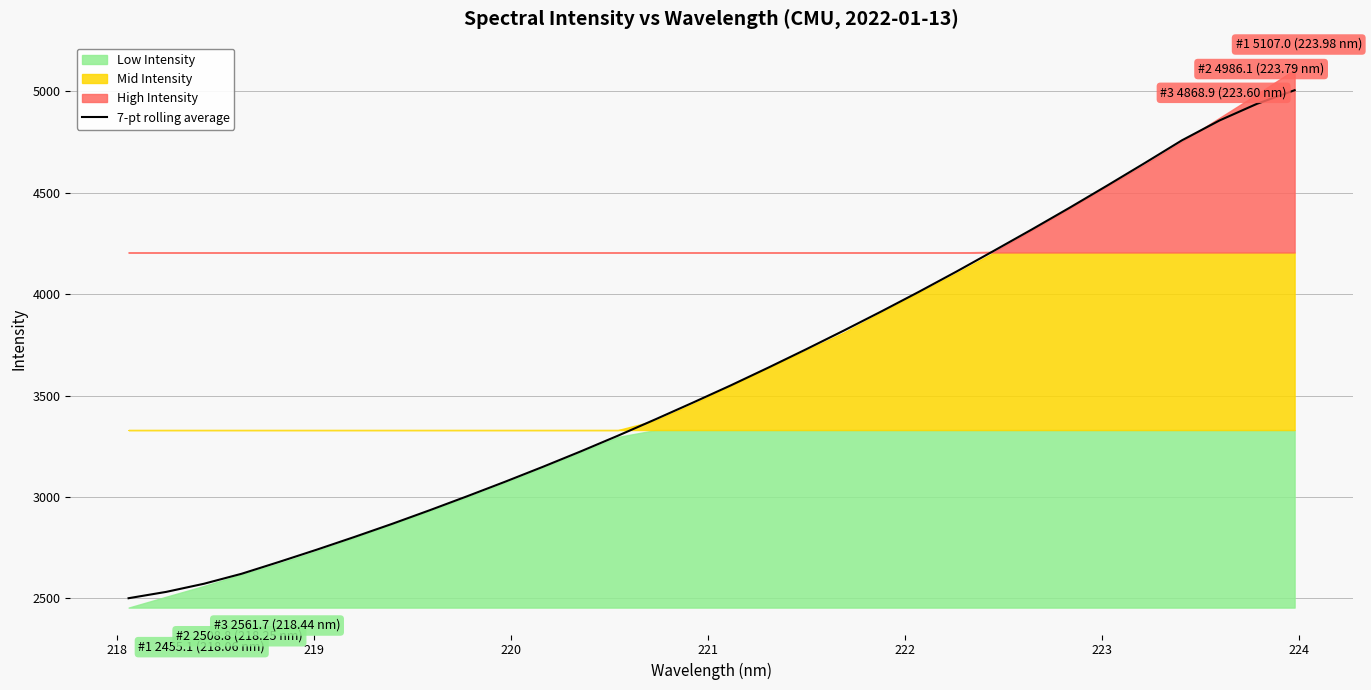

How many lines are shown in the chart?

1